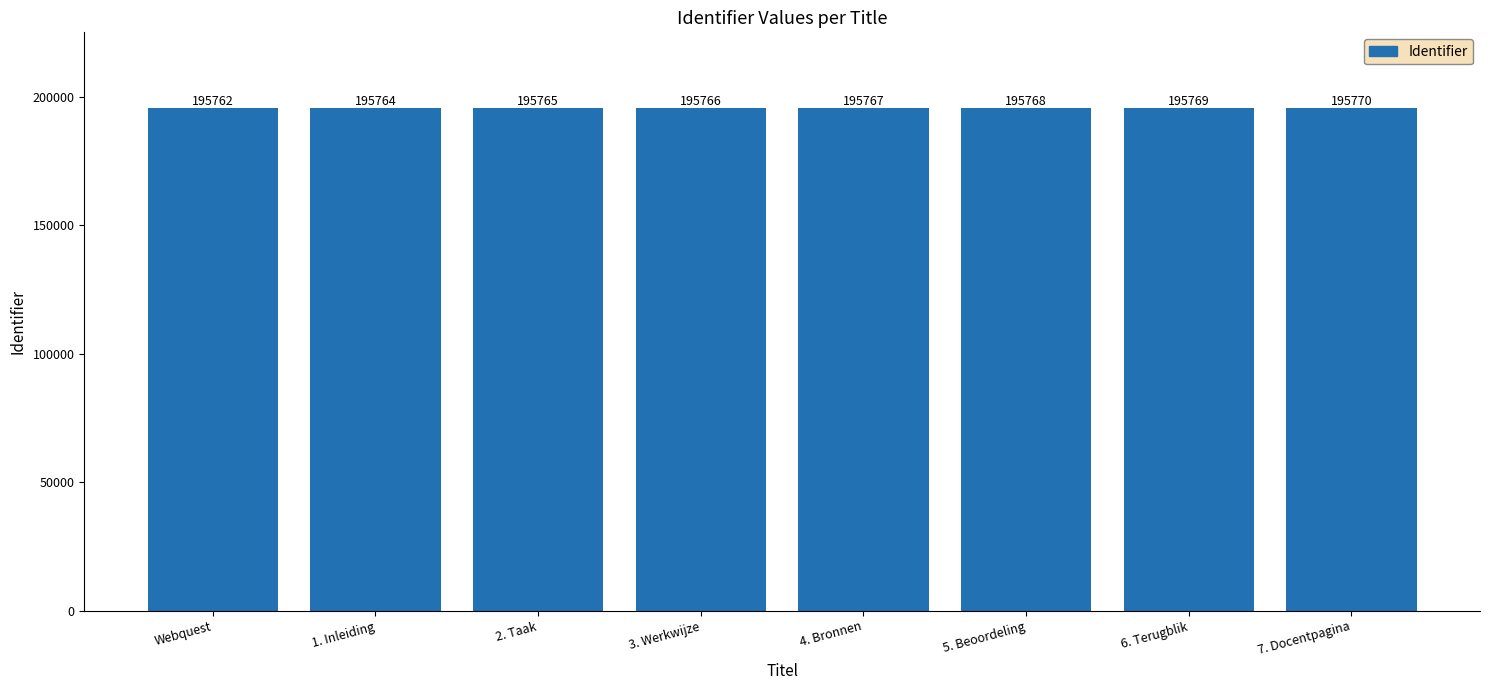

What is the difference between the values at 5. Beoordeling and 2. Taak?

3